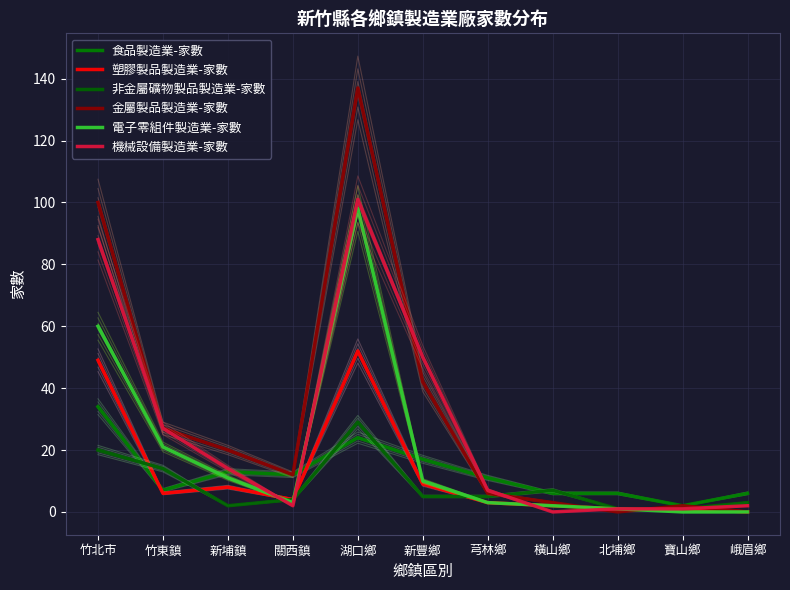

Which category has the highest value across all series?

湖口鄉